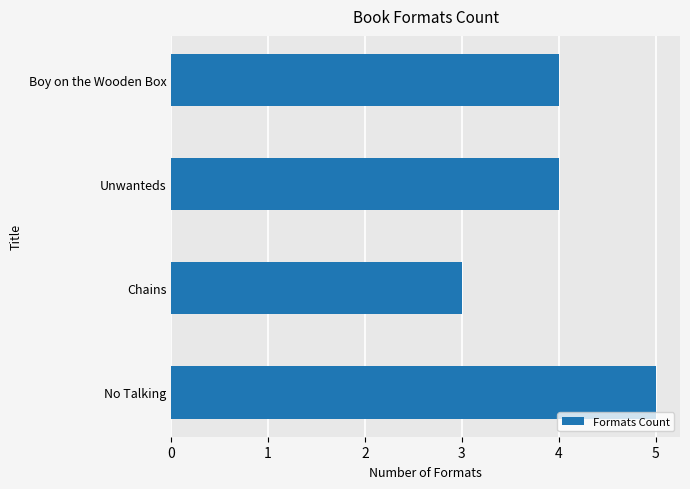

Which has a higher value, Unwanteds or No Talking?

No Talking